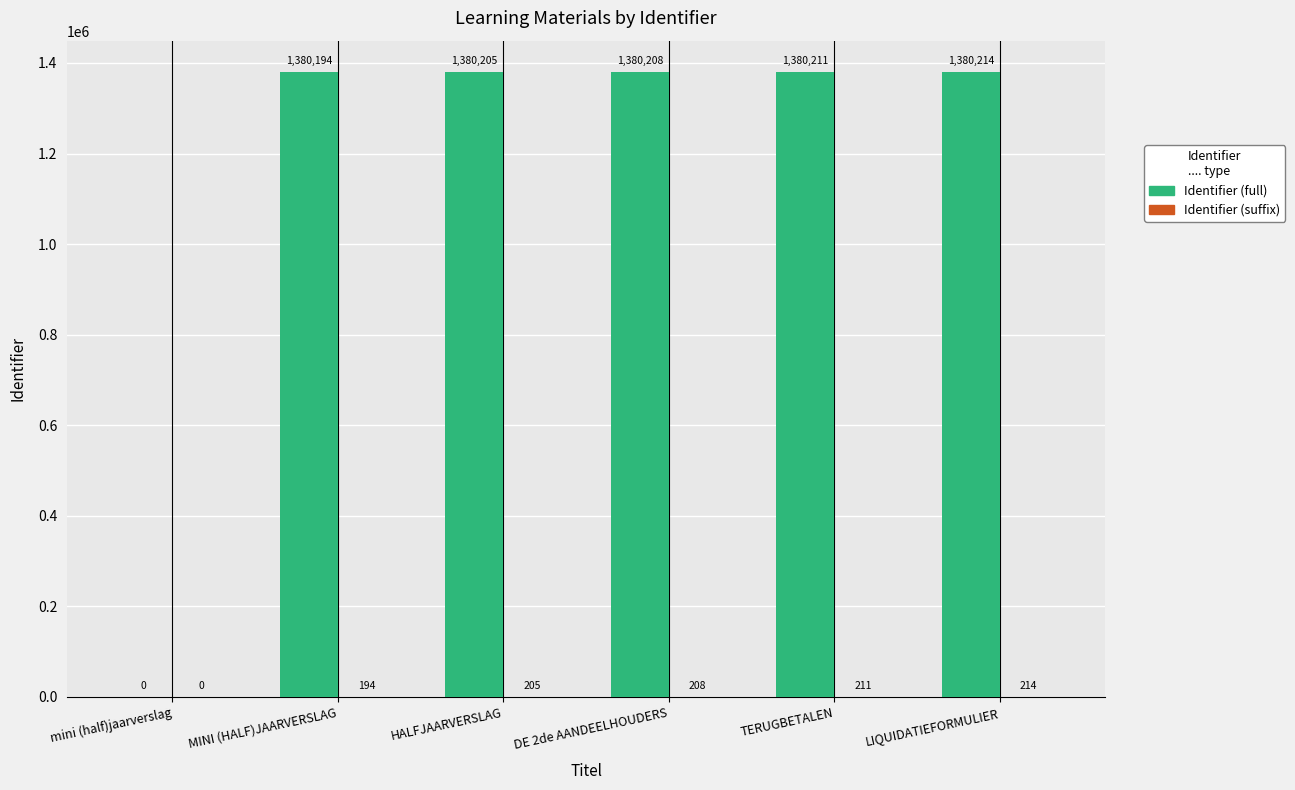

How many series are shown in this chart?

2